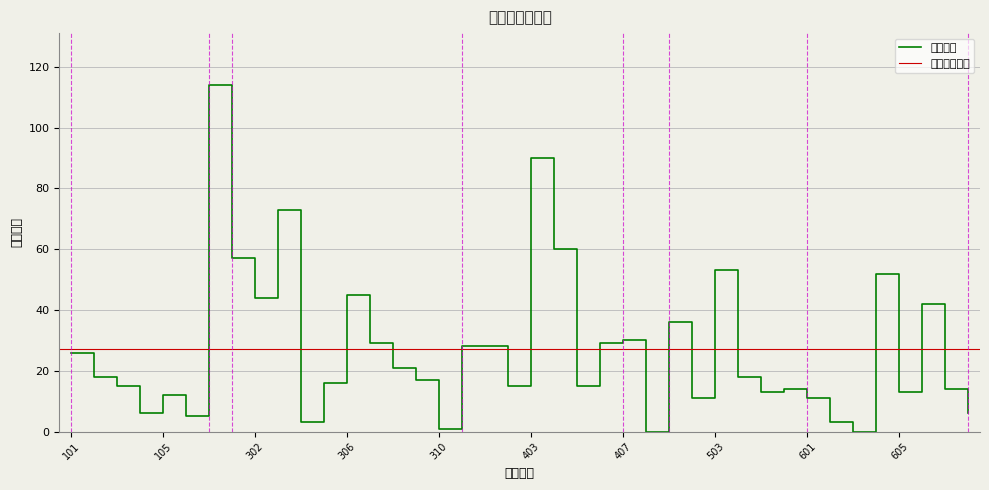

Where does the data first go above 18?

101